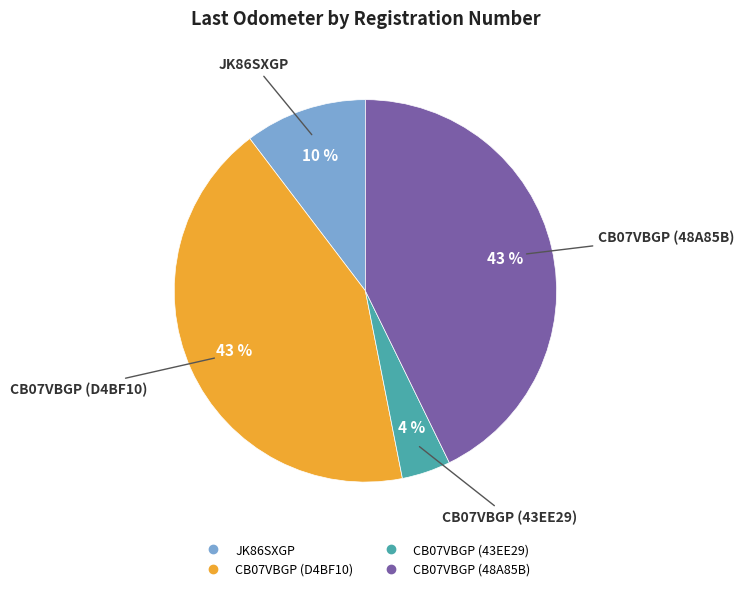

Does JK86SXGP represent more than half of the total?

No